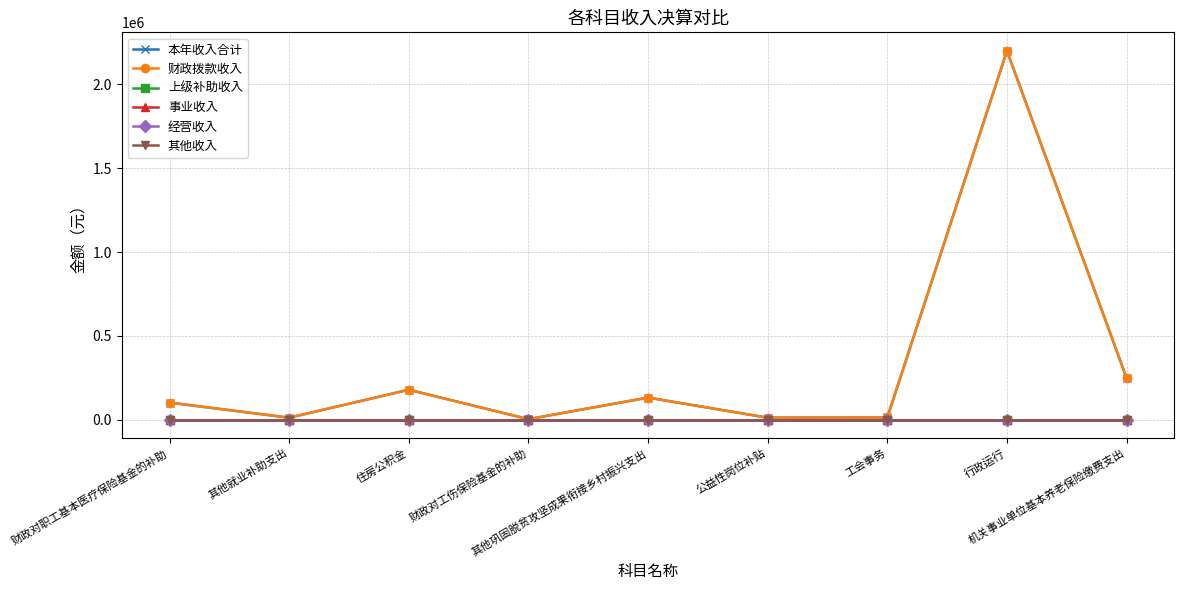

Is this an area chart (filled region under the line)?

No